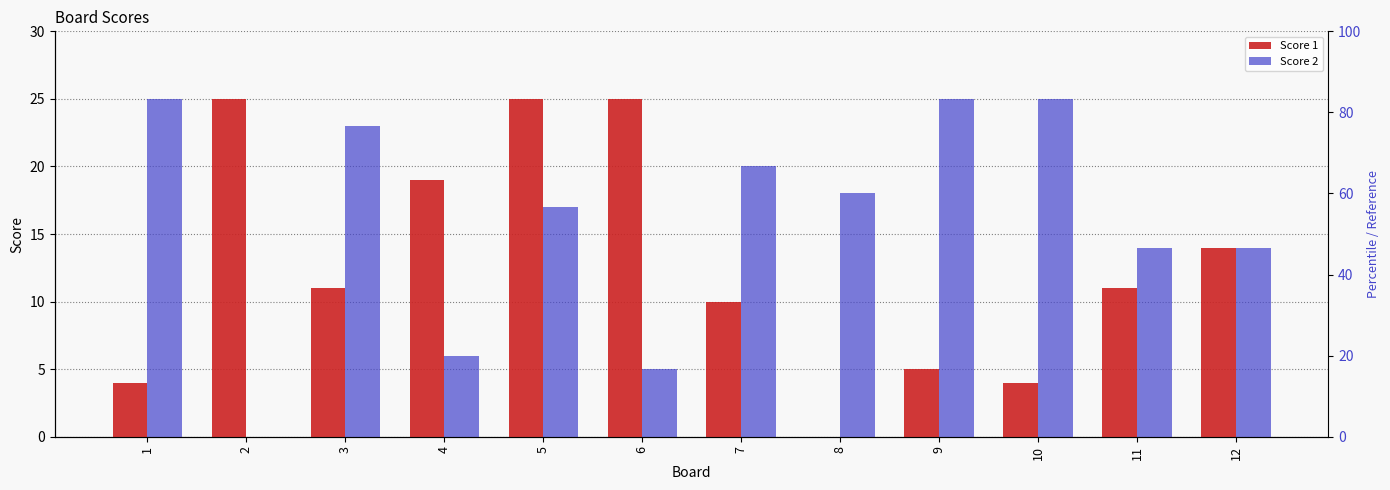

List the series in order of their overall mean, highest first.

Score 2, Score 1